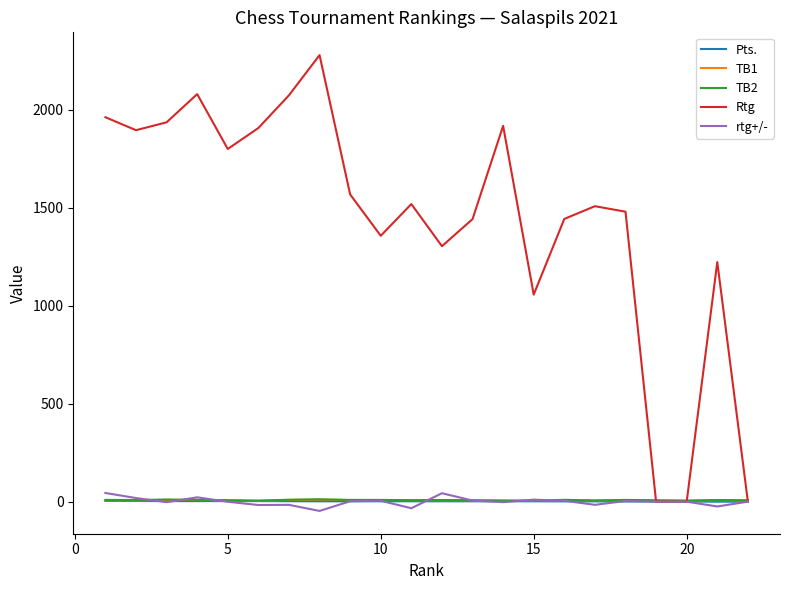

Which series has the largest range (max minus min)?

Rtg